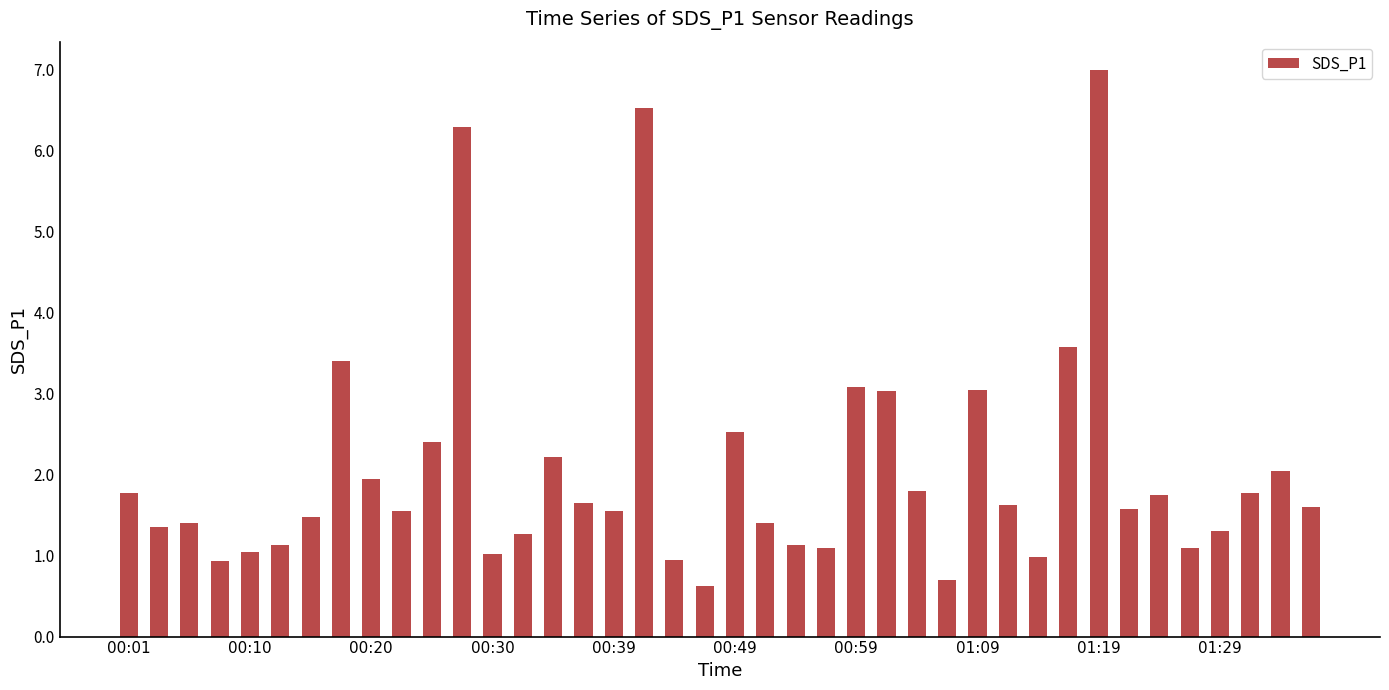

What is the minimum value shown in the chart?

0.6